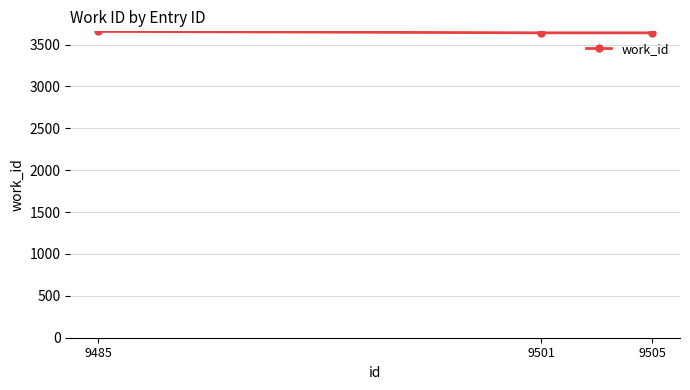

Is it true that the value at 9501 is 5615?

False